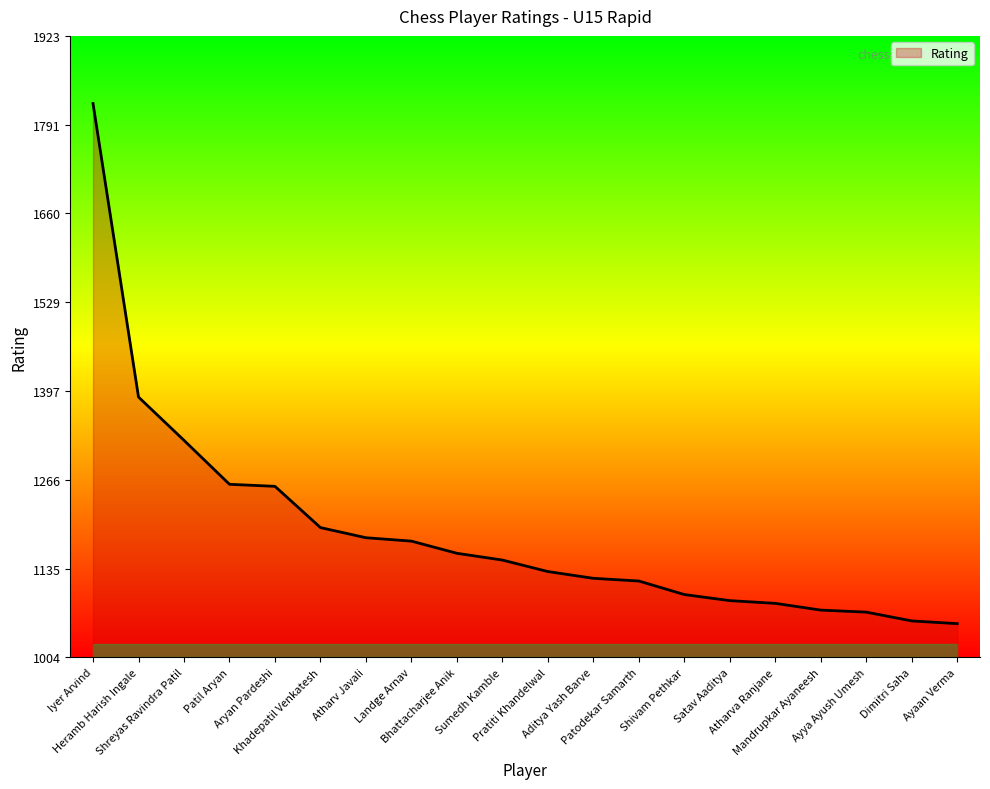

Approximately how many times larger is the value at Mandrupkar Ayaneesh compared to Atharva Ranjane?

1.0